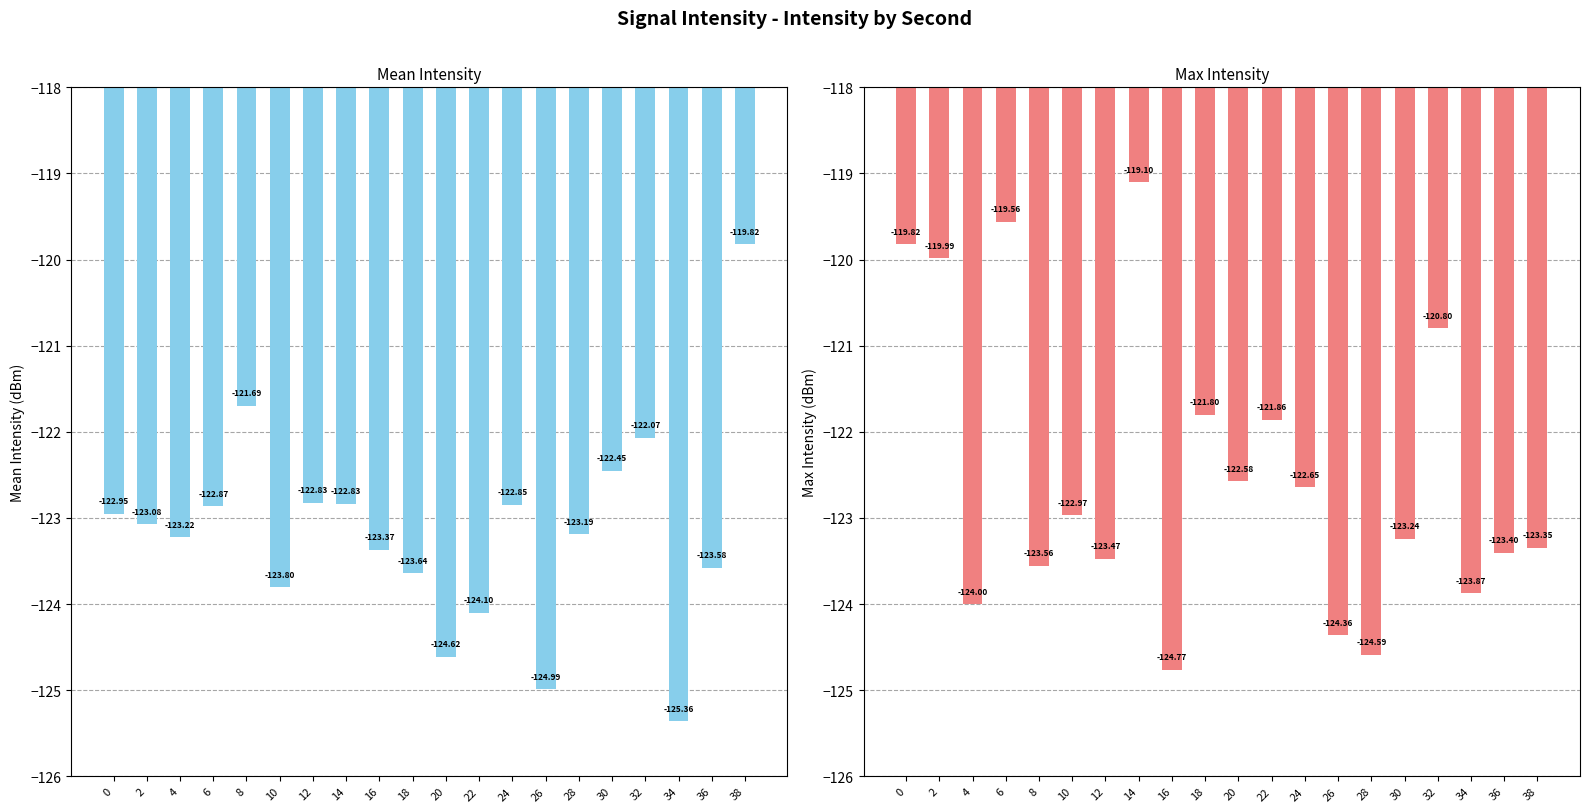

The value of Max Intensity (dBm) at 34 is -123.9. True or false?

True